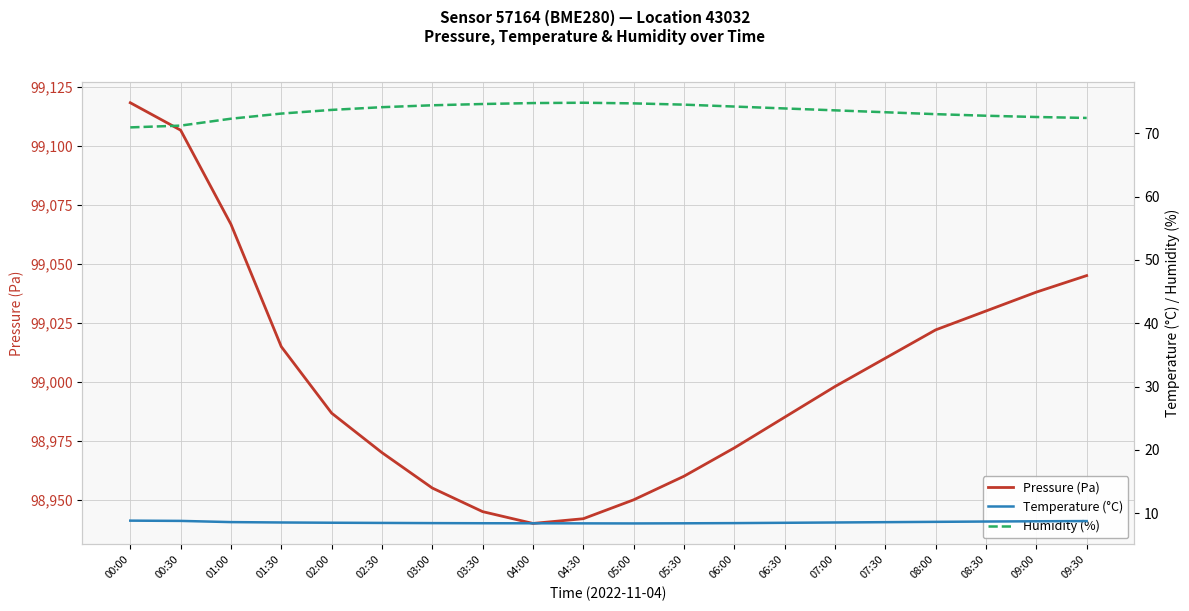

Between 04:00 and 03:30, which is larger?

03:30